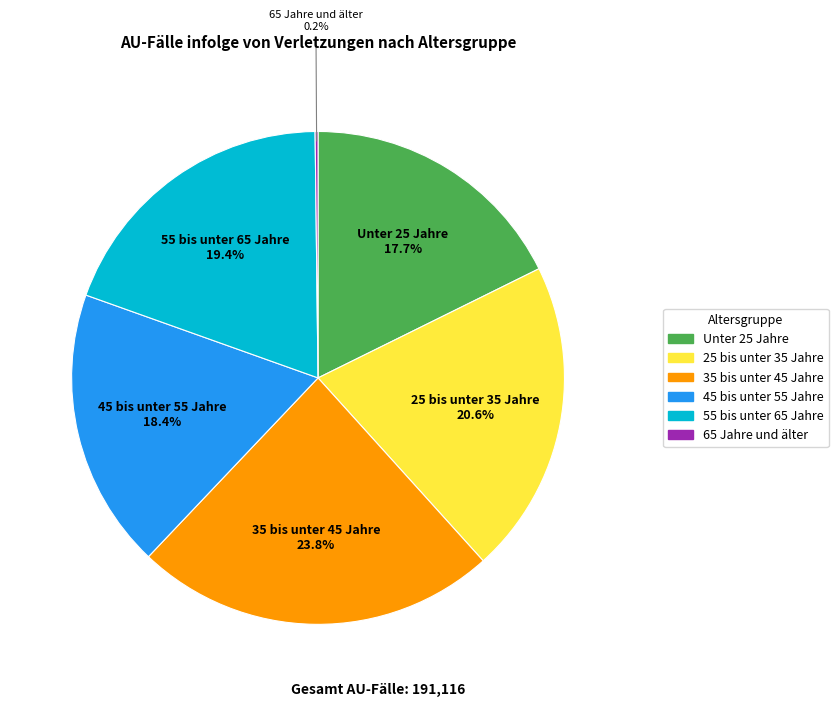

Do 25 bis unter 35 Jahre and 35 bis unter 45 Jahre together represent more than half of the pie?

No